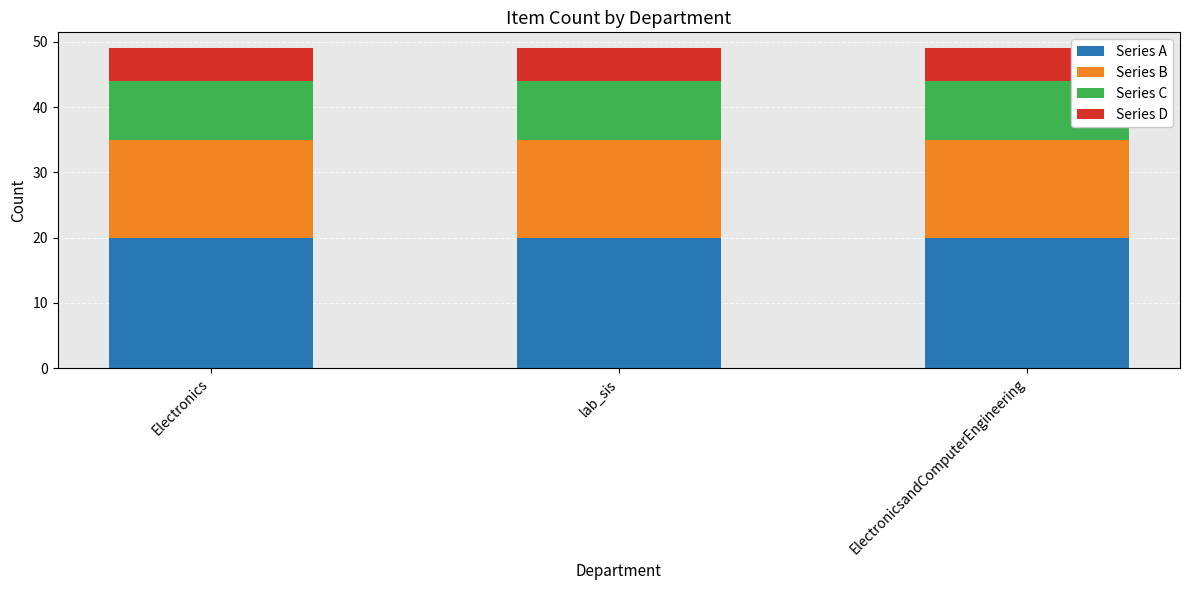

What is the highest value of the Series A series?

20